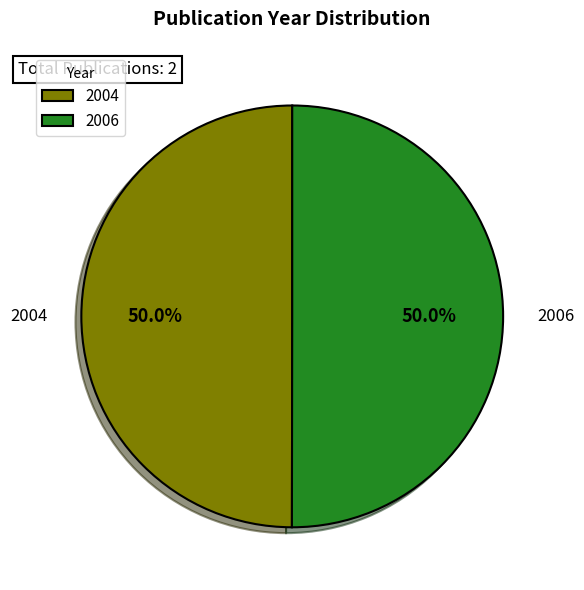

Is it true that 2004 is 37% of the pie?

False